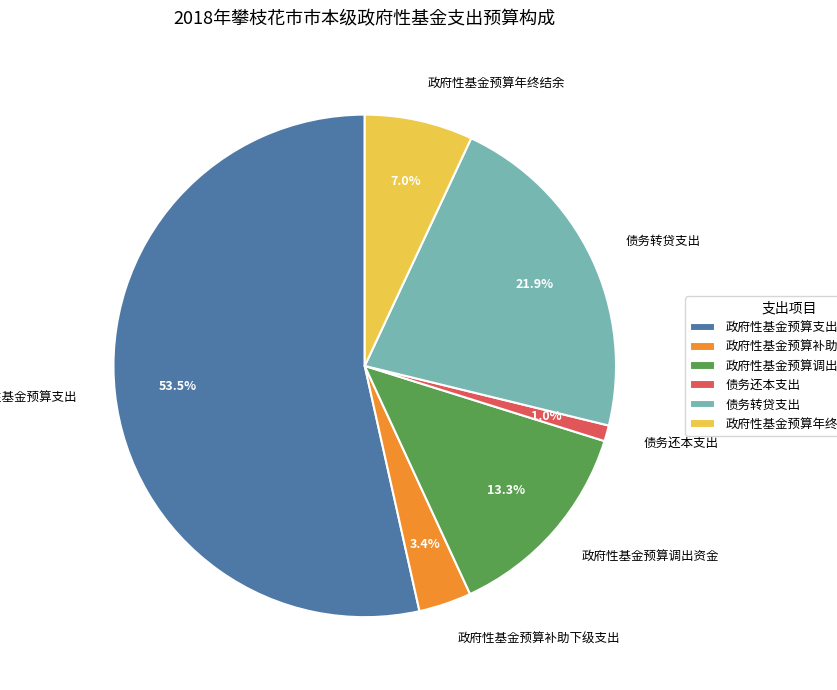

To the nearest percent, what is the average slice percentage?

17%